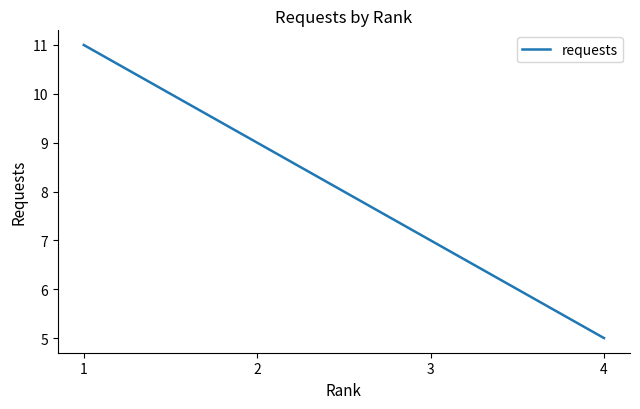

Is this an area chart (filled region under the line)?

No